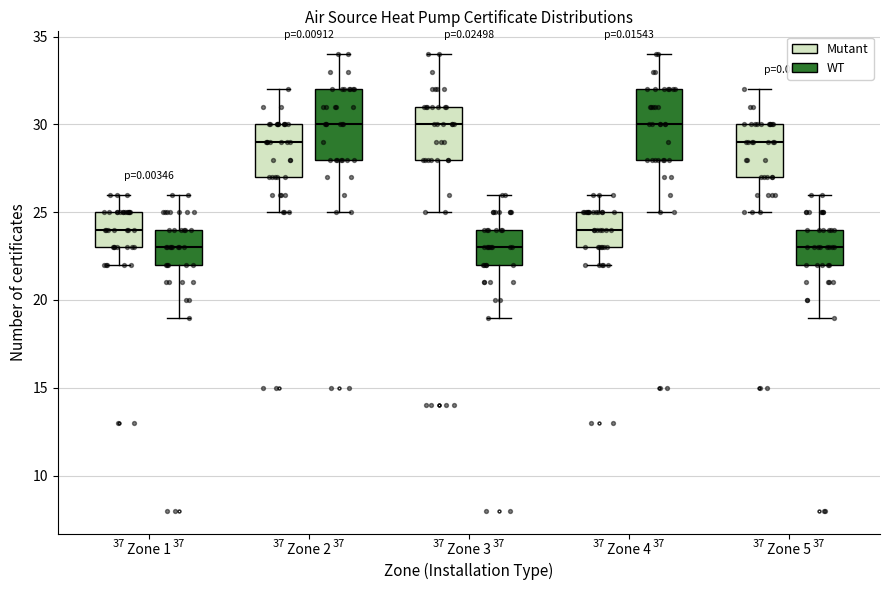

Where is the upper edge of the box for Zone 2 (Mutant) on the y-axis? The values are not printed on the chart, so give them approximately, as read against the axis.

30